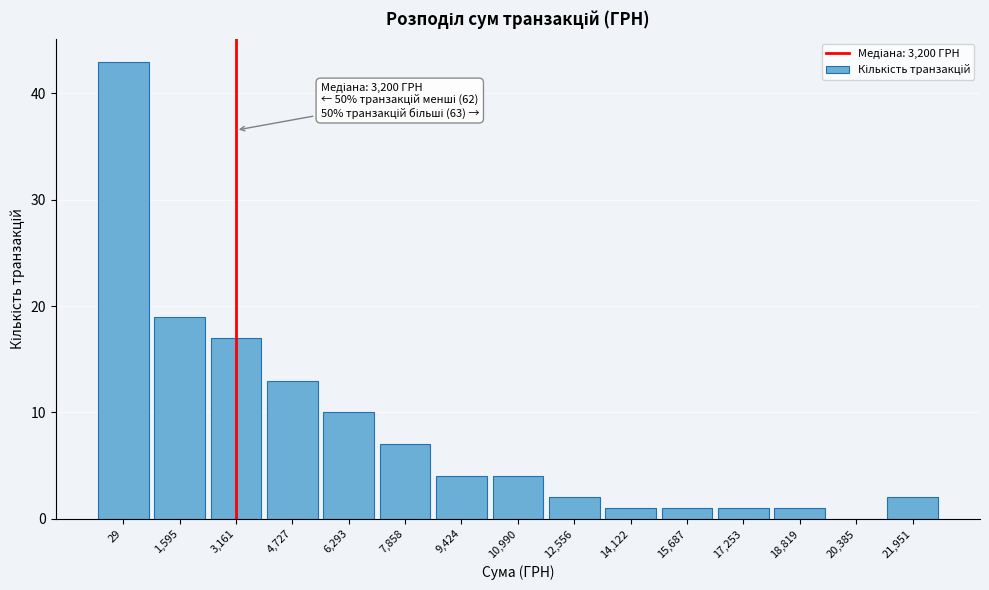

Reading right to left, extract all data points from this chart.

21,951=2	20,385=0	18,819=1	17,253=1	15,687=1	14,122=1	12,556=2	10,990=4	9,424=4	7,858=7	6,293=10	4,727=13	3,161=17	1,595=19	29=43